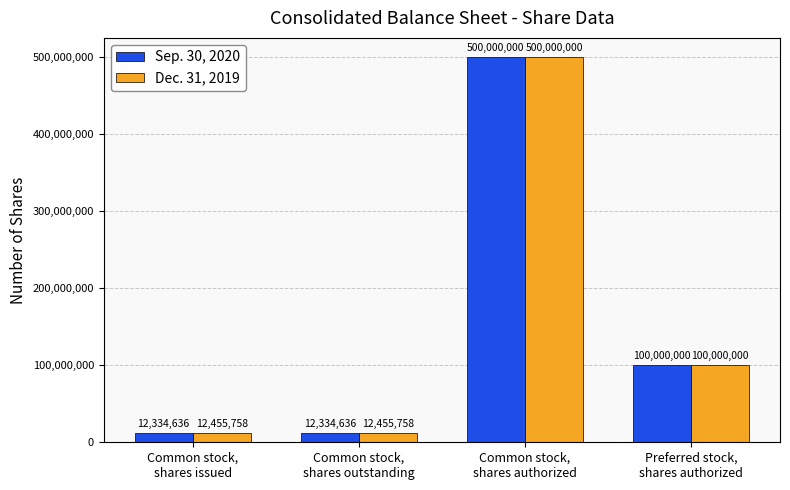

How many bars are there in total?

8